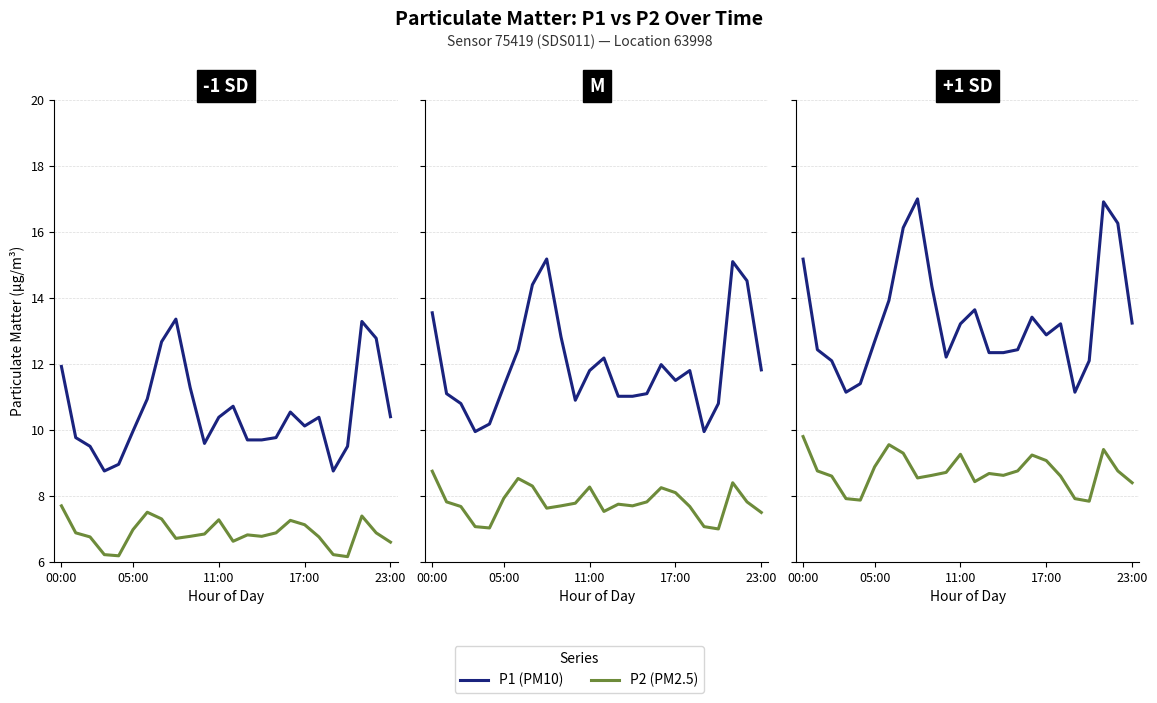

True or false: P1 (PM10) has a value of 4.2 at 23:00.

False